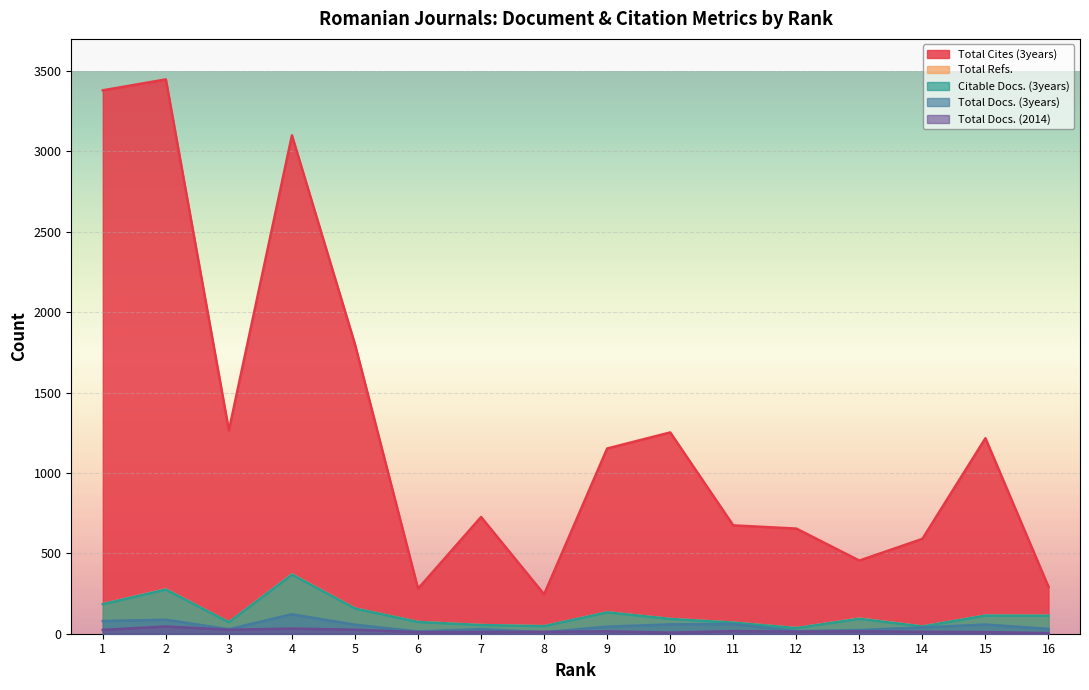

What is the approximate value of Citable Docs. (3years) at 9?

133